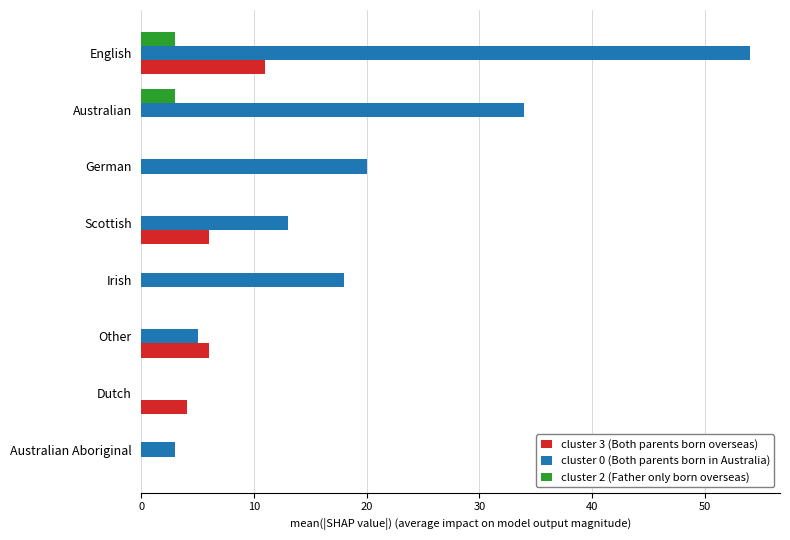

The value of cluster 0 (Both parents born in Australia) at Irish is 18. True or false?

True